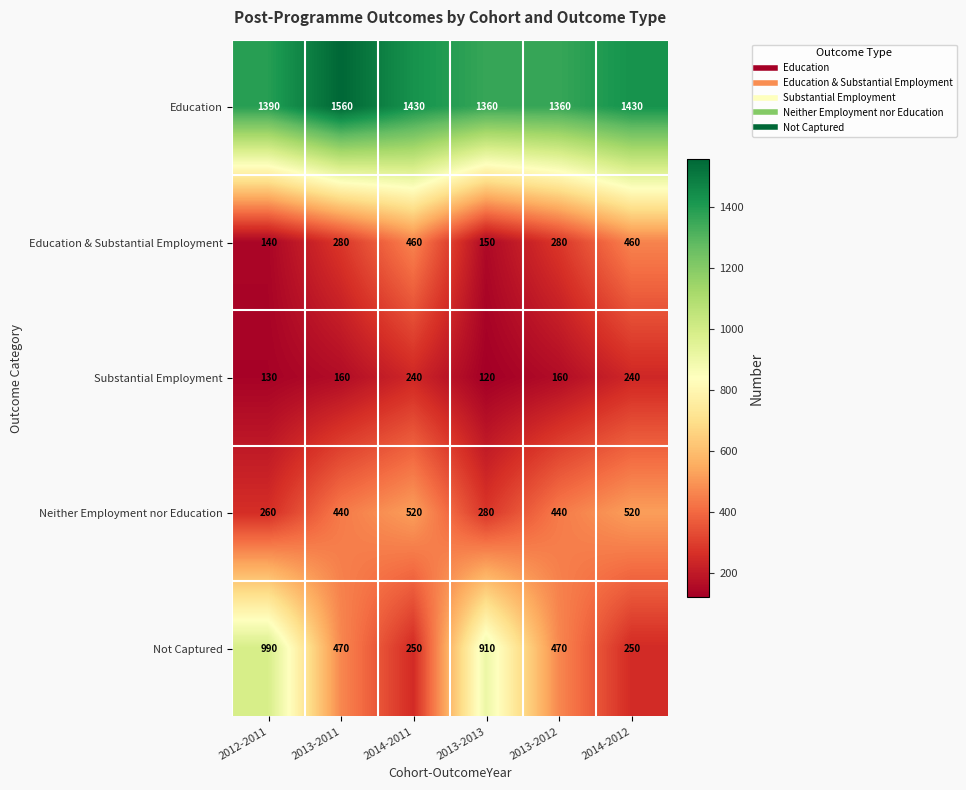

At how many categories does at least one series exceed 1079?

6